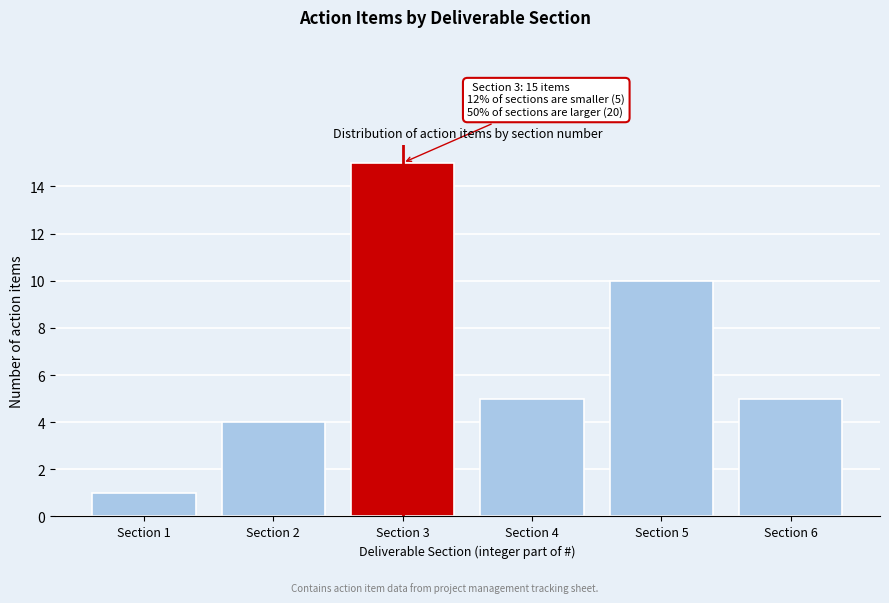

Reading left to right, extract all data points from this chart.

1	4	15	5	10	5